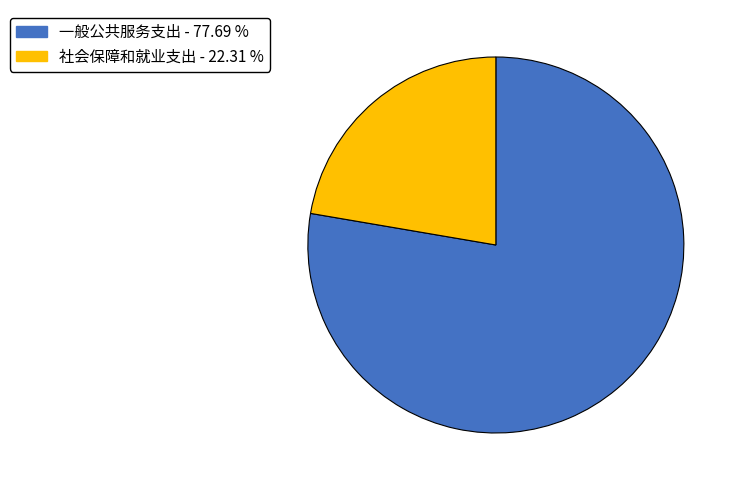

The 一般公共服务支出 slice represents 83% of the pie. True or false?

False